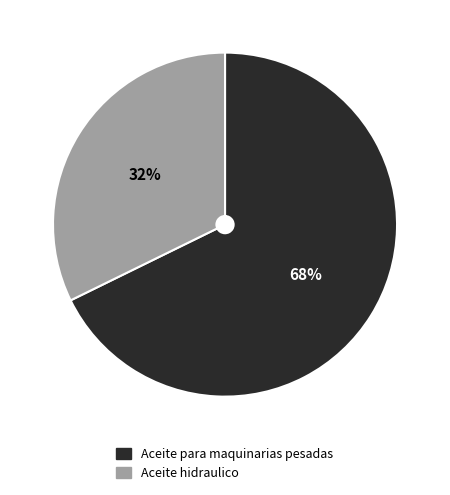

To the nearest percent, what is the combined percentage of Aceite para maquinarias pesadas and Aceite hidraulico?

100%